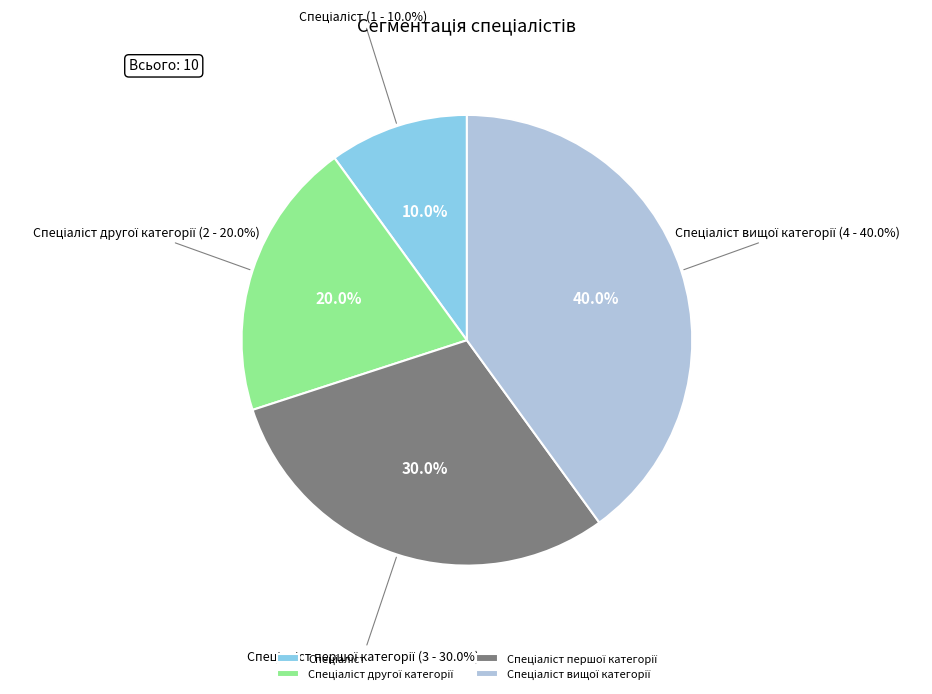

To the nearest percent, what portion does Спеціаліст вищої категорії represent?

40%